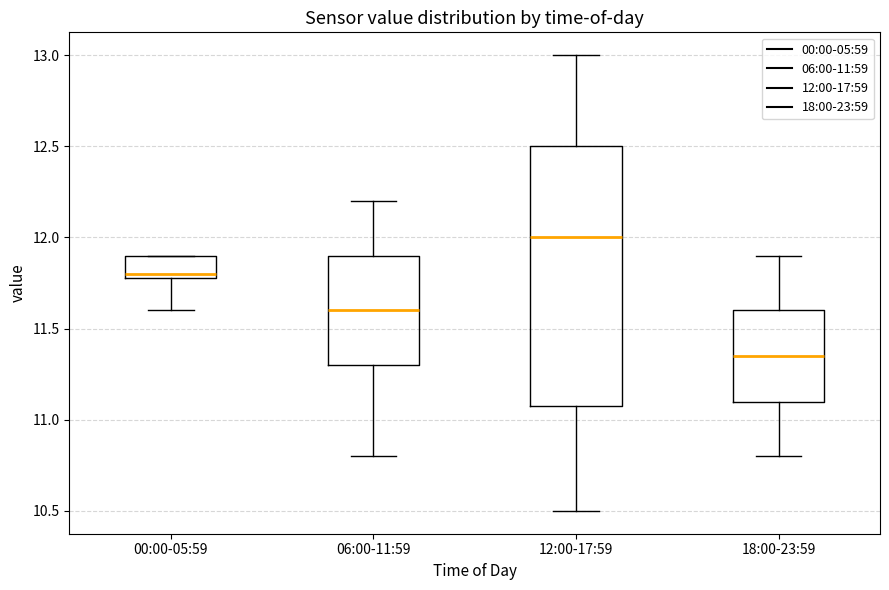

Reading left to right, read every box against the y-axis: the position of its median line, the range the box covers, and the ends of its whiskers. The values are not printed on the chart, so give them approximately, as read against the axis.

00:00-05:59: median 11.80 (just above the box's lower edge), box 11.80 to 11.90, whiskers 11.60 to 11.90
06:00-11:59: median 11.60, box 11.30 to 11.90, whiskers 10.80 to 12.20
12:00-17:59: median 12.00, box 11.10 to 12.50, whiskers 10.50 to 13.00
18:00-23:59: median 11.35, box 11.10 to 11.60, whiskers 10.80 to 11.90